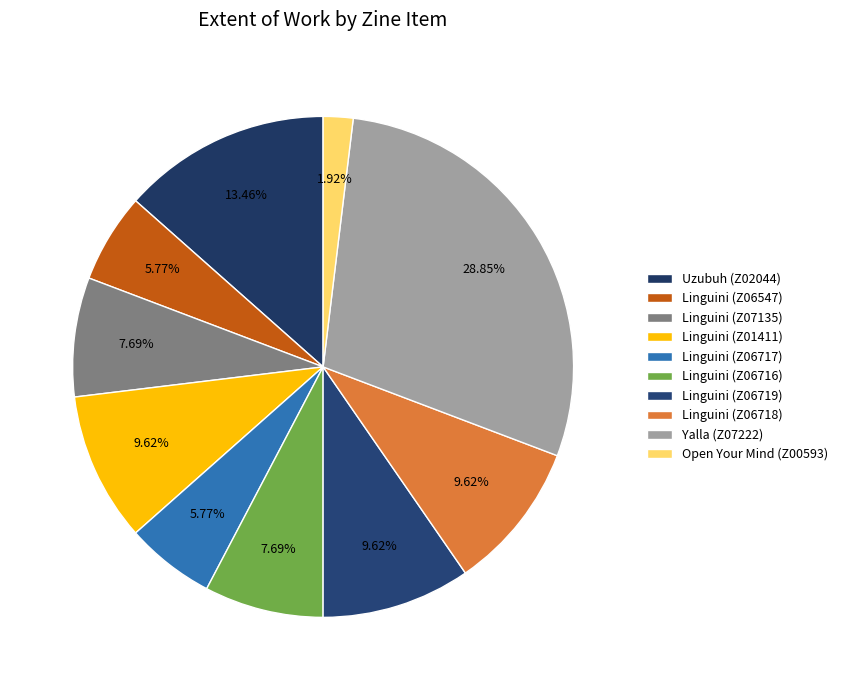

How many segments does this pie chart have?

10